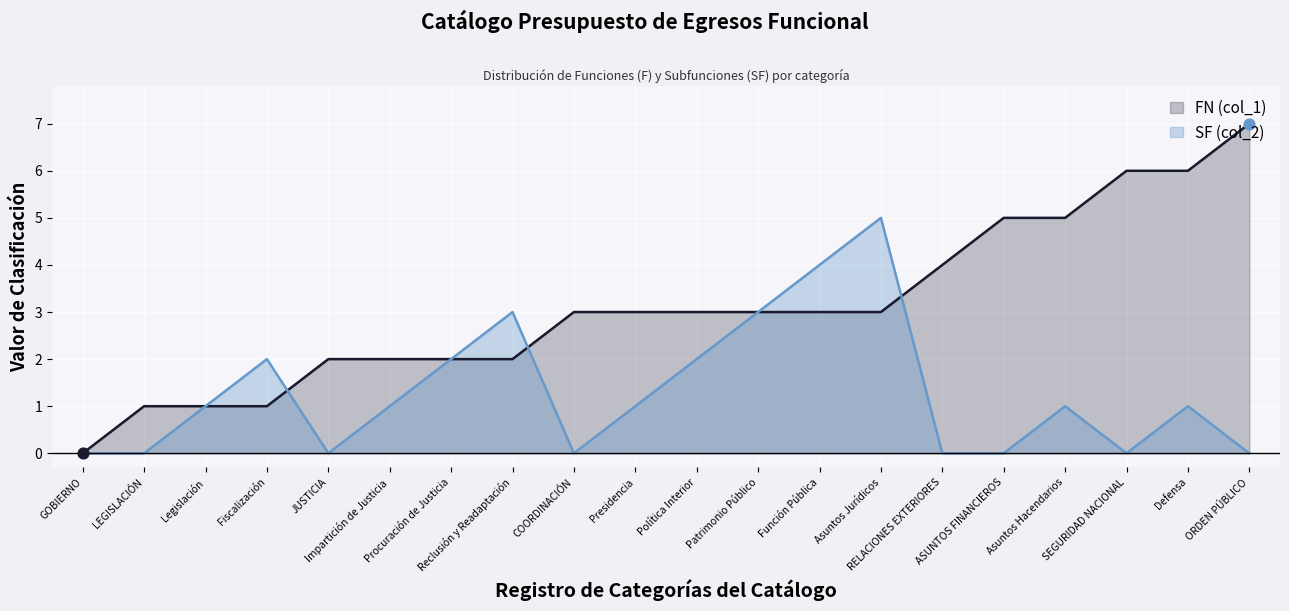

Which series has the largest Y range (max minus min)?

FN (col_1)